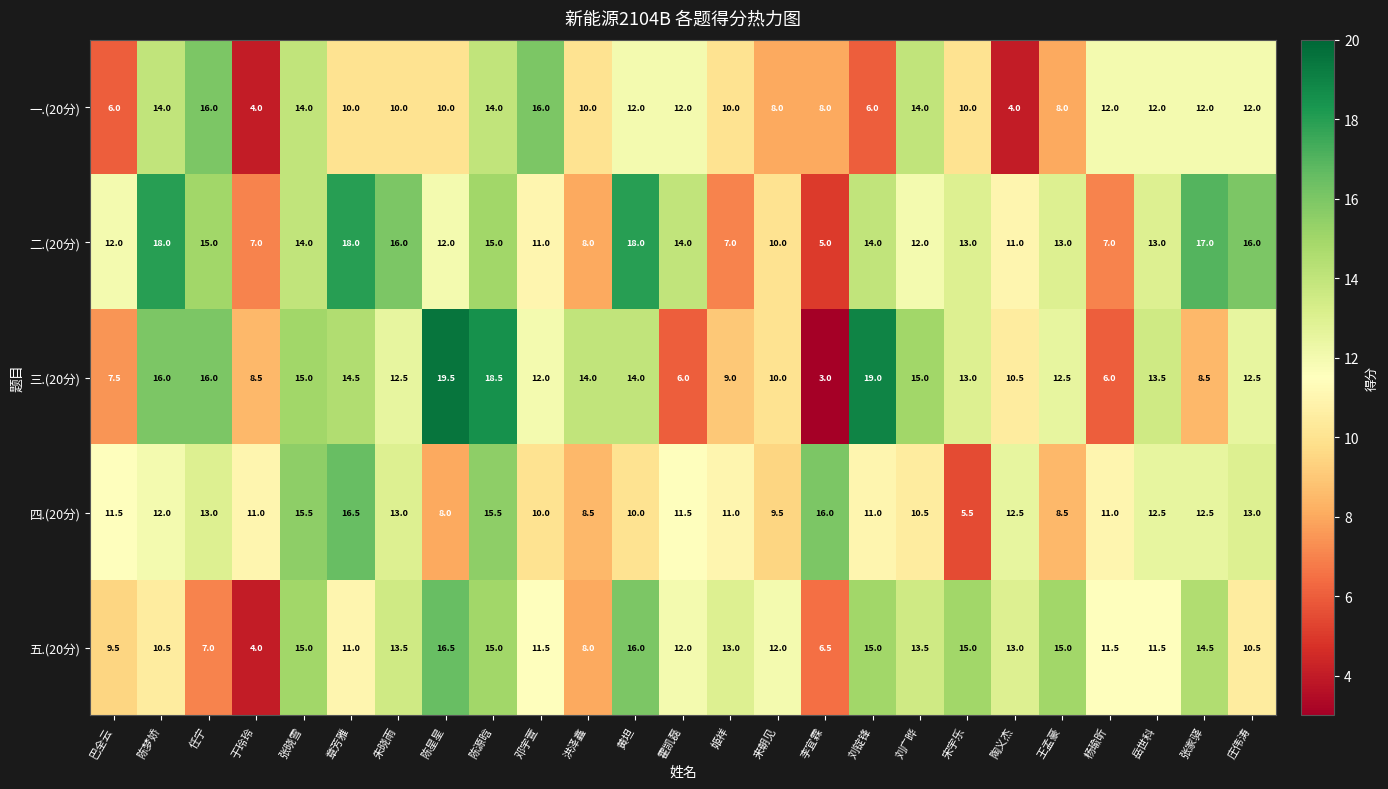

Rank the series at 巴全云 from lowest to highest value.

一.(20分), 三.(20分), 五.(20分), 四.(20分), 二.(20分)